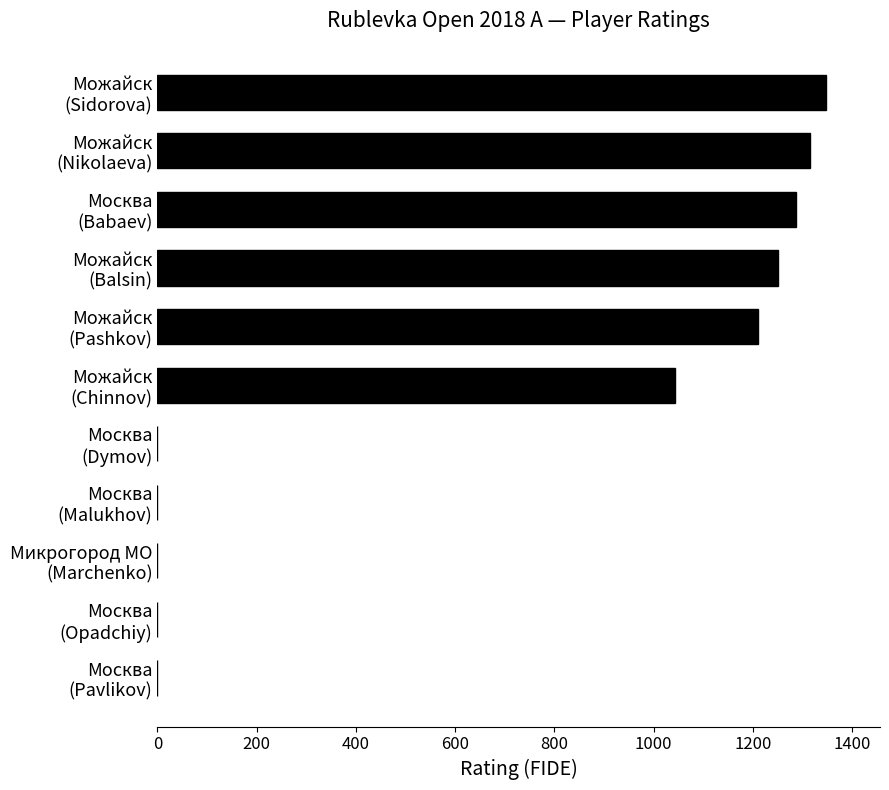

What is the maximum value shown in the chart?

1348